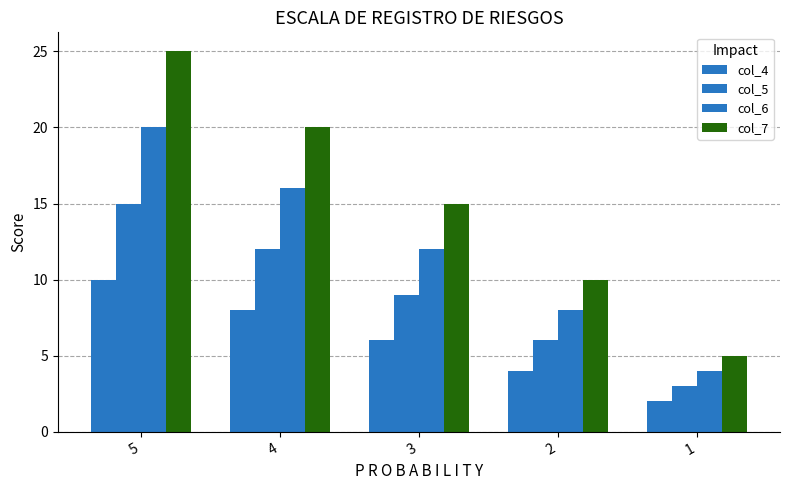

What is the sum of the col_6 values at 2 and 1?

12